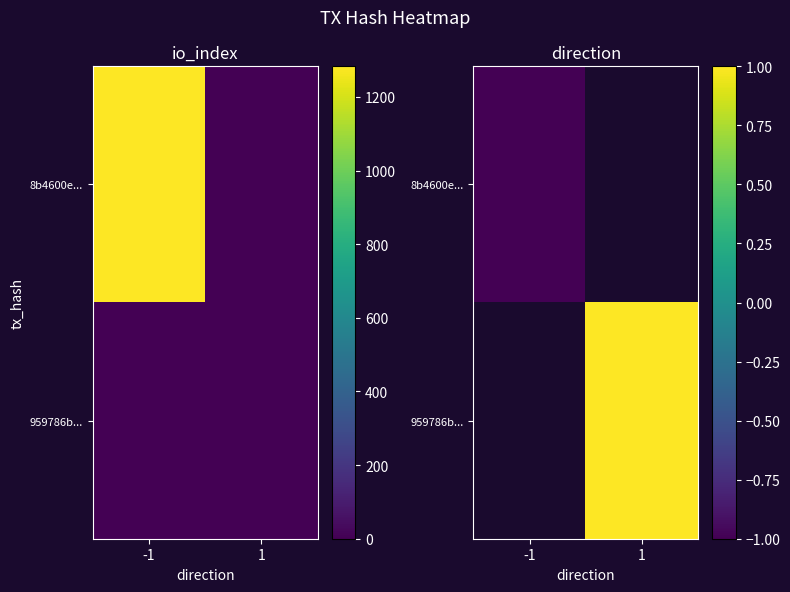

Is the value of 959786b... at 1 greater than the value of 8b4600e... at 1?

No